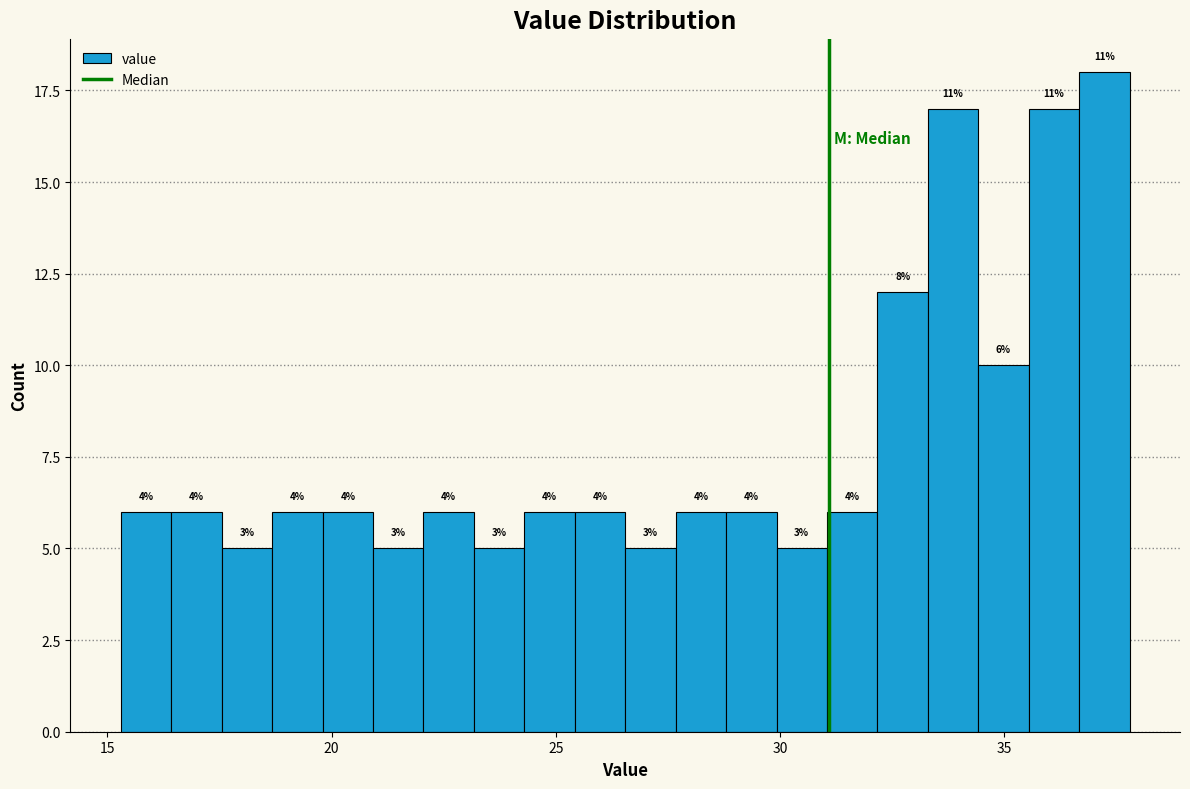

Around what value on the x-axis is the tallest bar? Give the approximate position of its centre, as read against the axis.

37.0